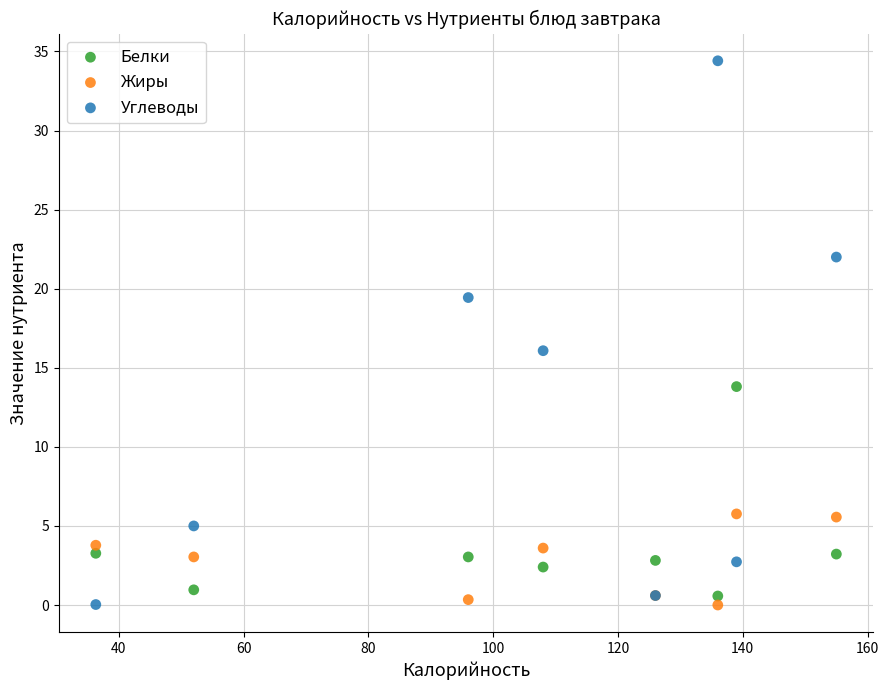

What are all the series names shown in the legend?

Белки, Жиры, Углеводы